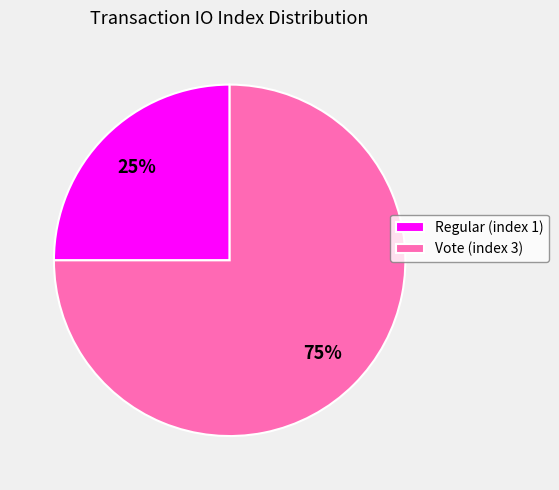

Which has a higher value, Vote (index 3) or Regular (index 1)?

Vote (index 3)